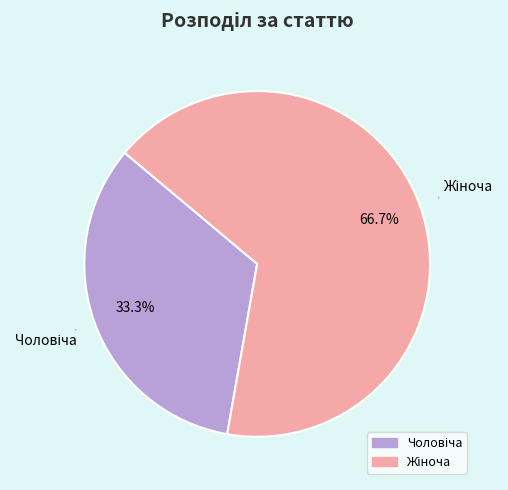

Is there any slice that represents more than half of the pie?

Yes